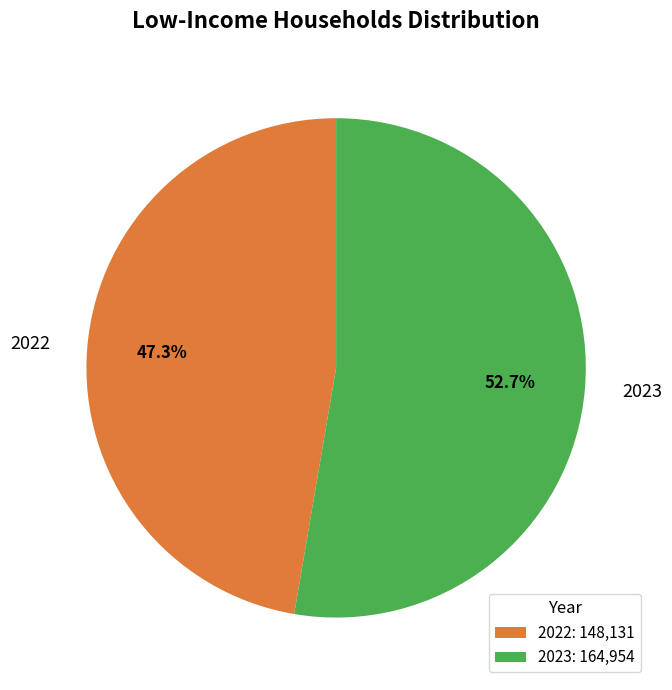

What percentage is the 2023 slice, to the nearest percent?

53%